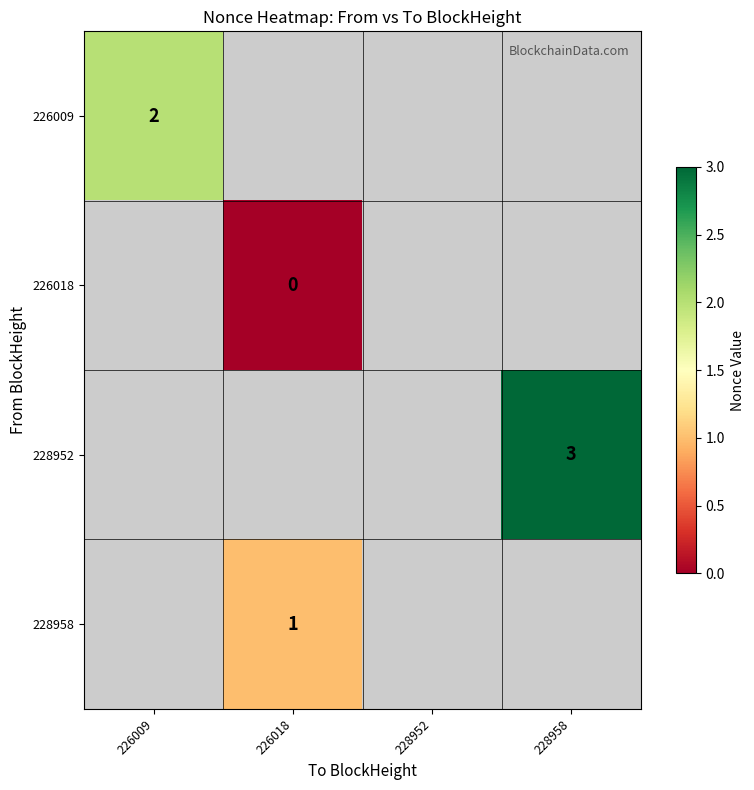

Between 228958 and 226018, which is larger?

226018